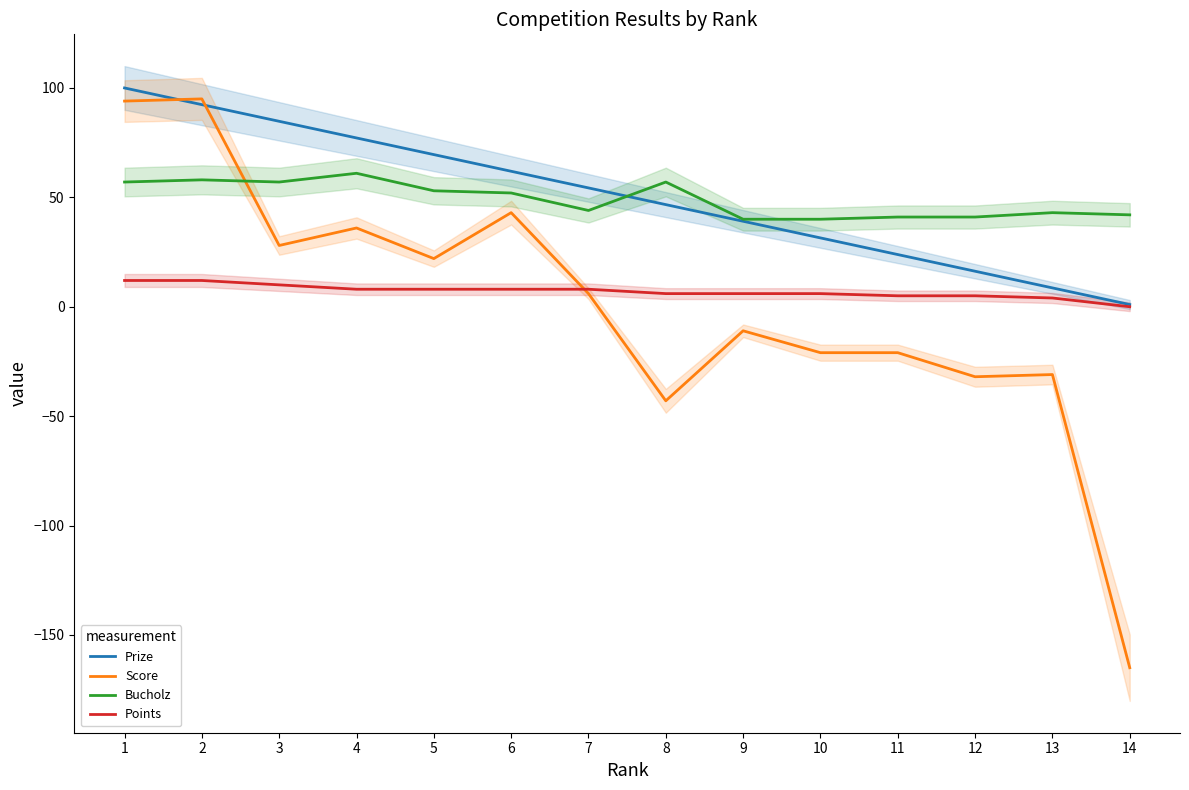

Which category has the lowest value in the Score series?

14